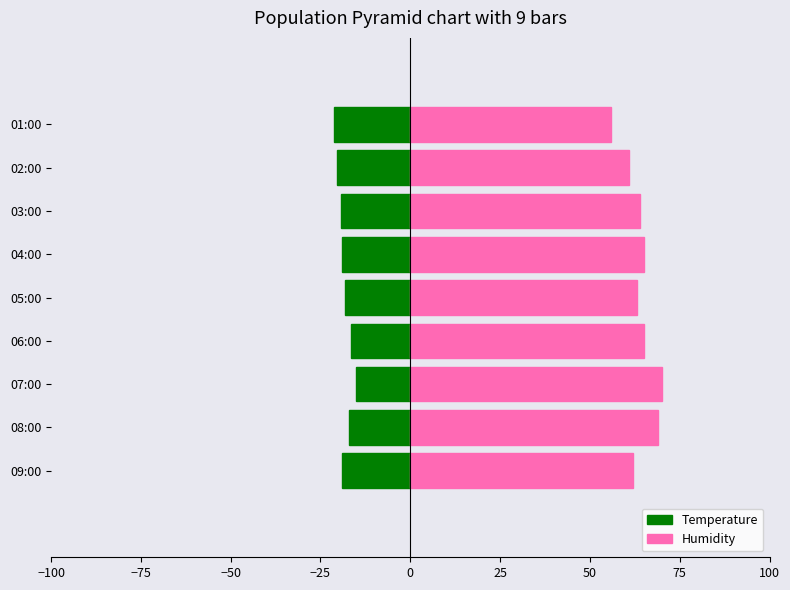

Count the number of categories in the chart.

9